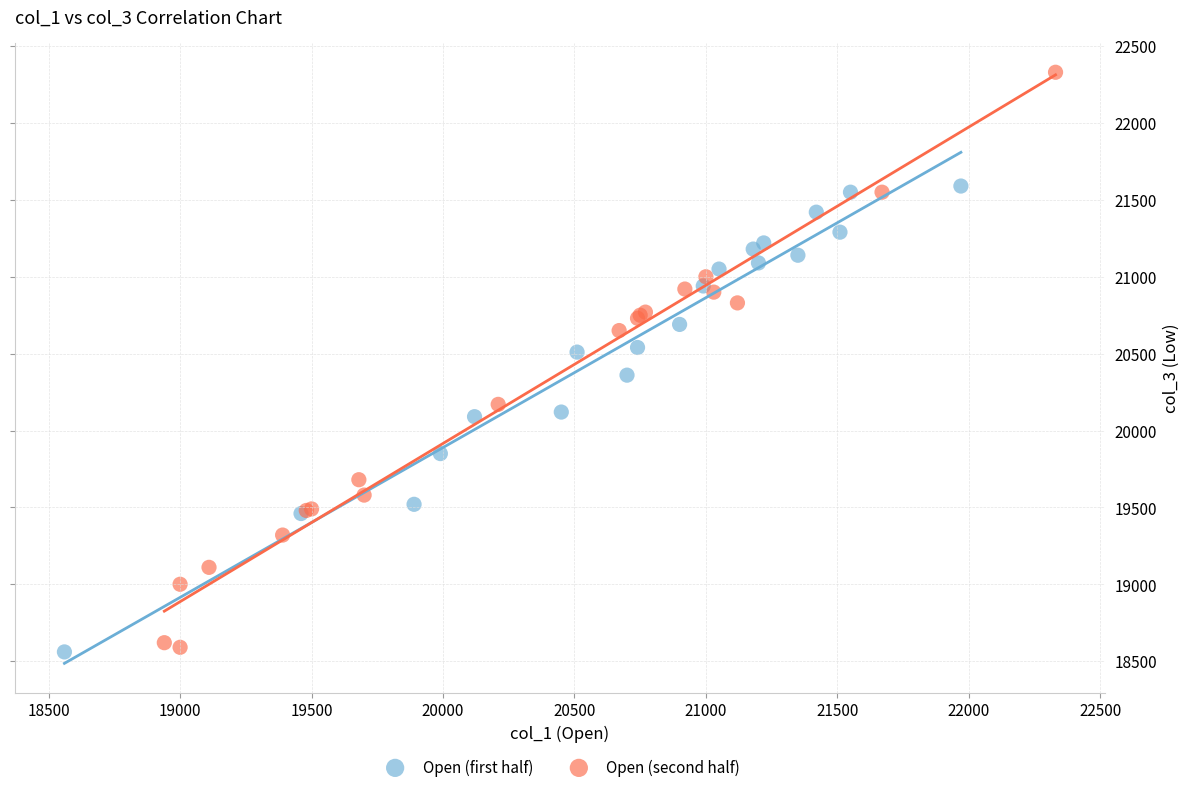

Which series reaches the maximum Y coordinate?

Open (second half)